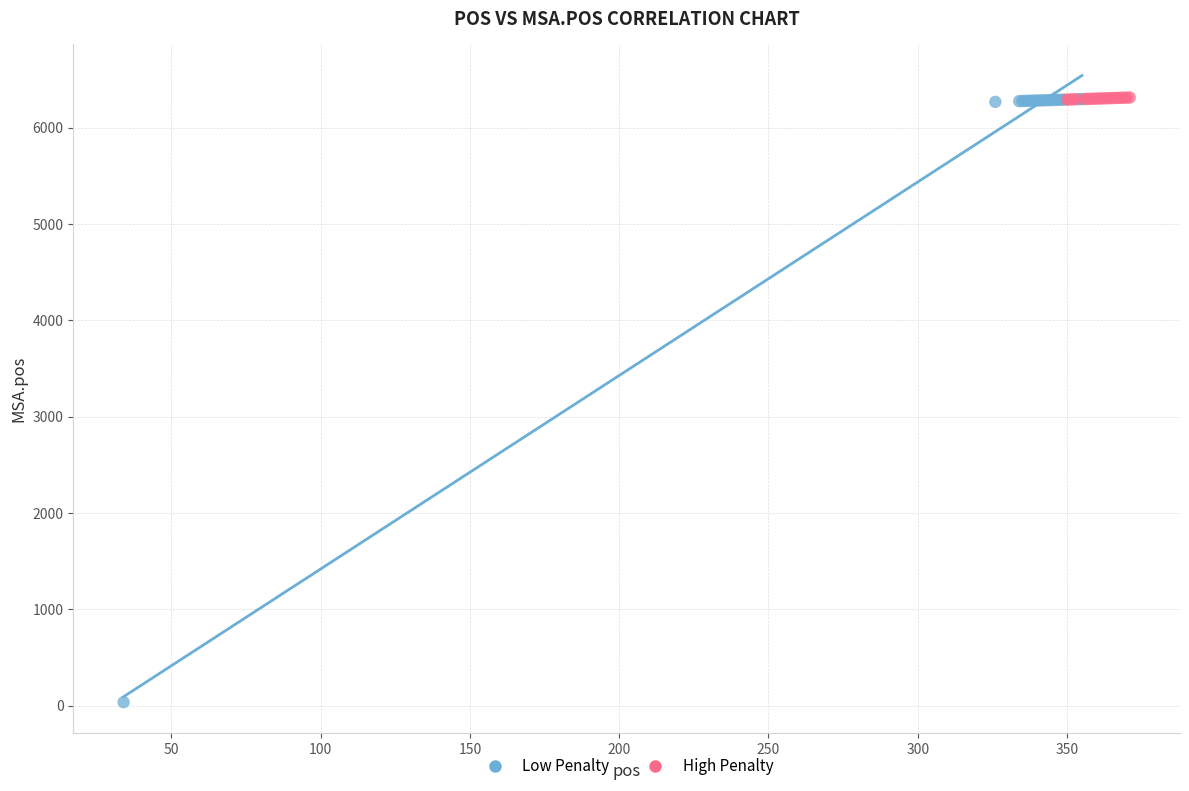

Which series has the largest Y range (max minus min)?

Low Penalty